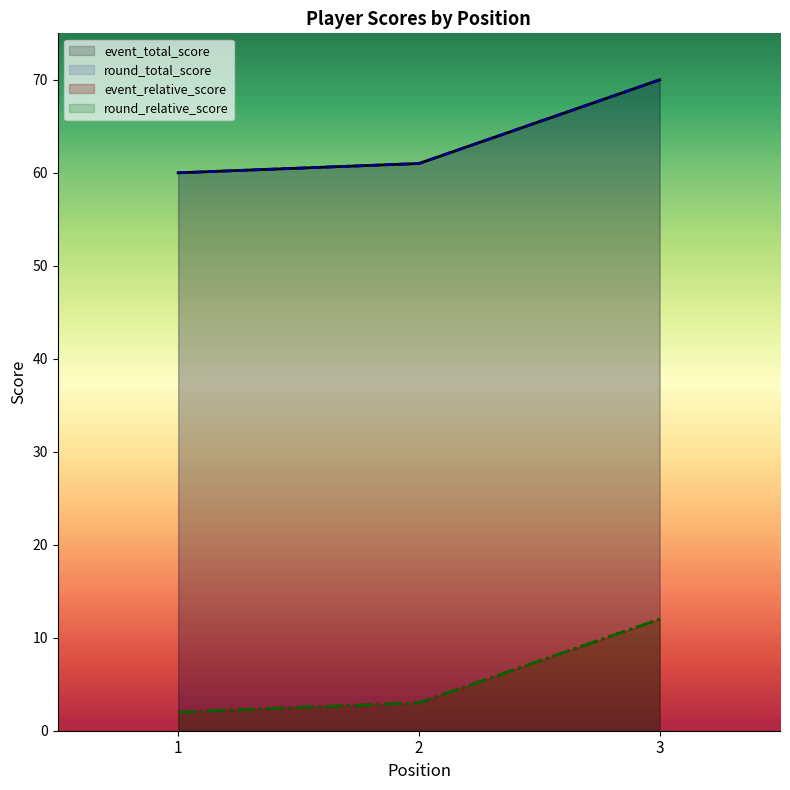

How many lines are shown in the chart?

4